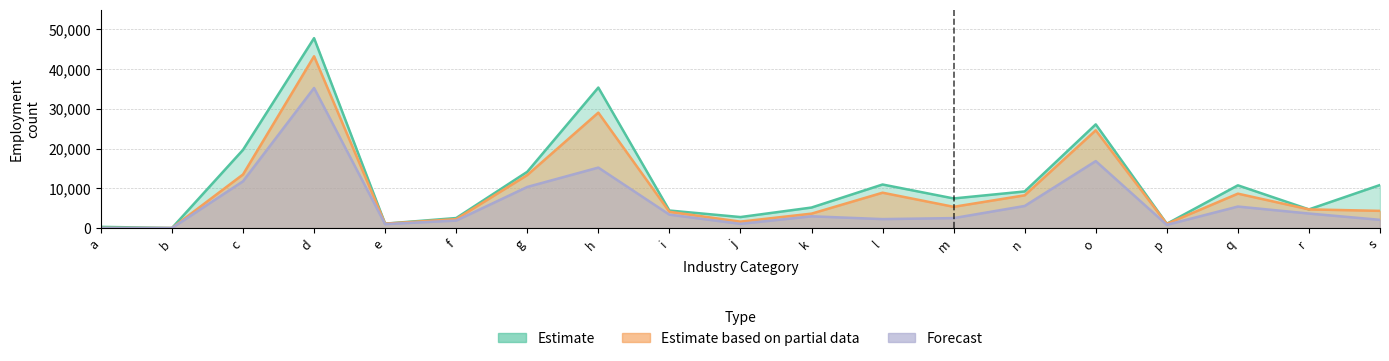

How many lines are shown in the chart?

3